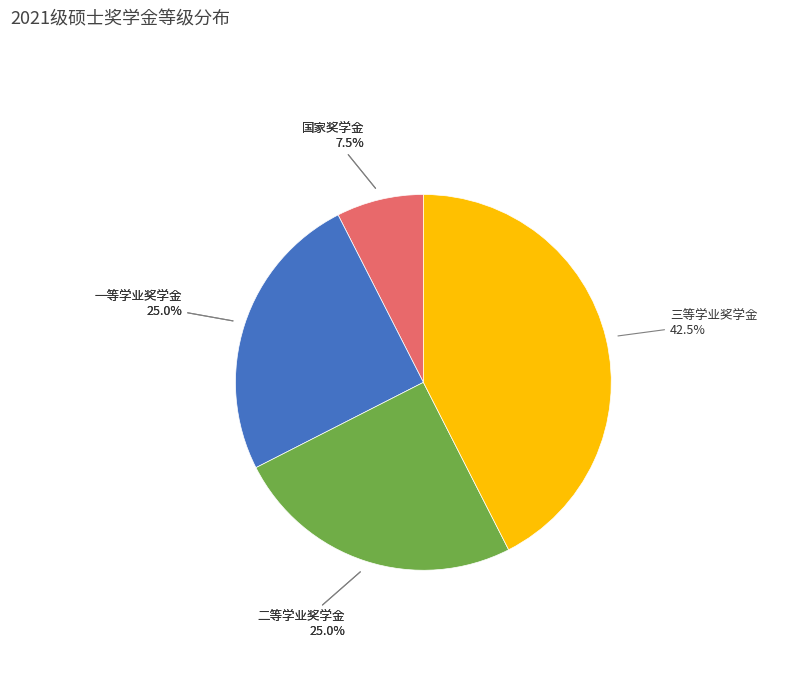

What percentage is the 一等学业奖学金 slice, to the nearest percent?

25%